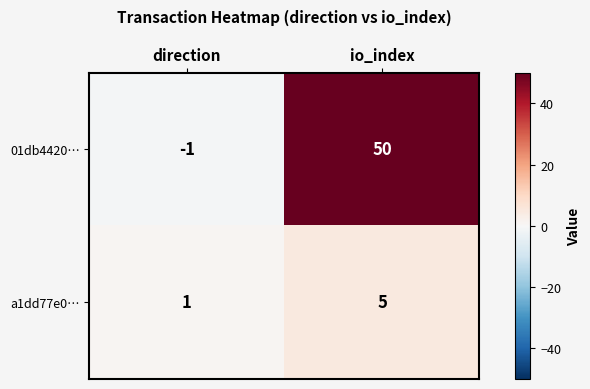

What is the difference between the highest and lowest values at direction?

2